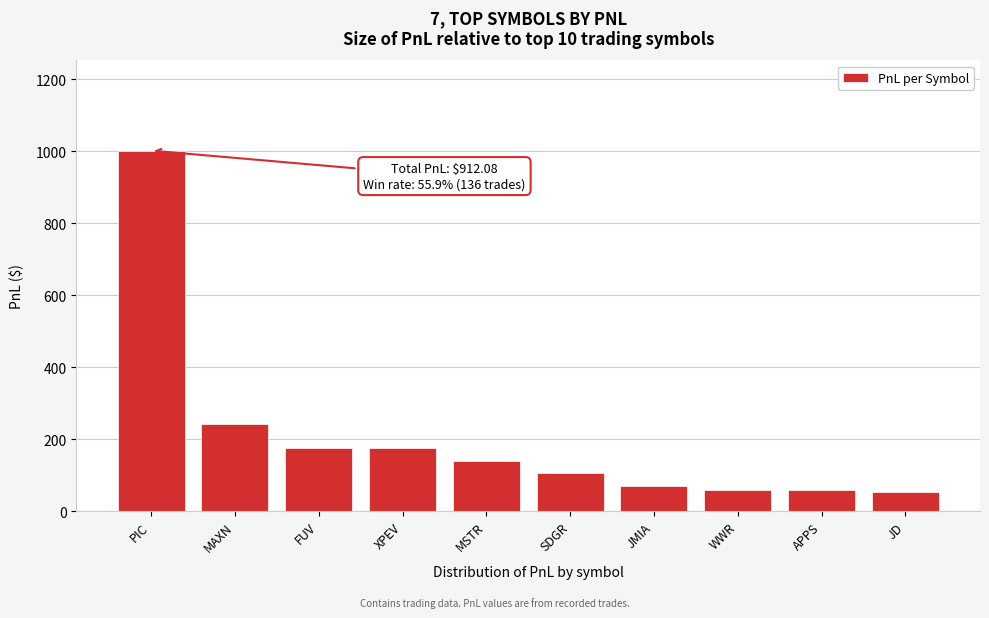

The value at SDGR is 179.9. True or false?

False